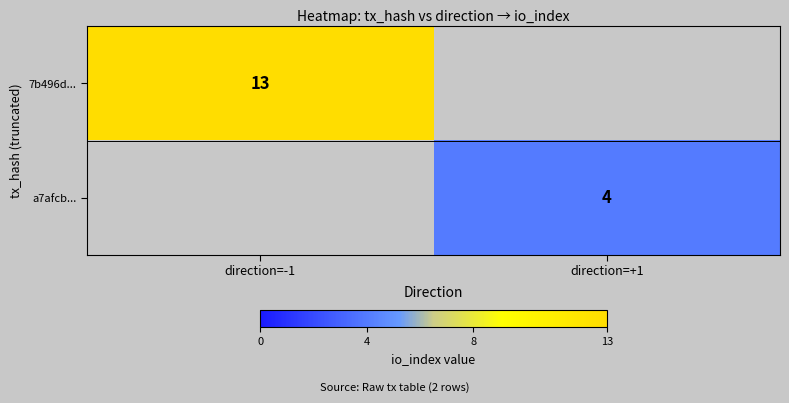

Is it true that a7afcb... equals 4 at direction=+1?

True